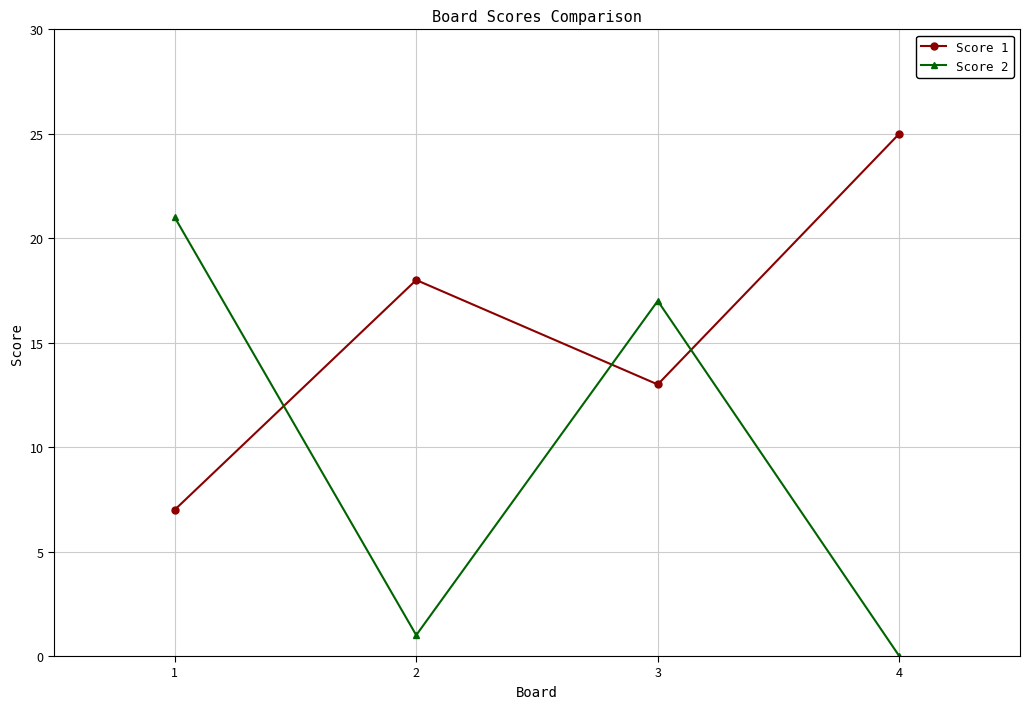

At how many categories does at least one series exceed 9?

4